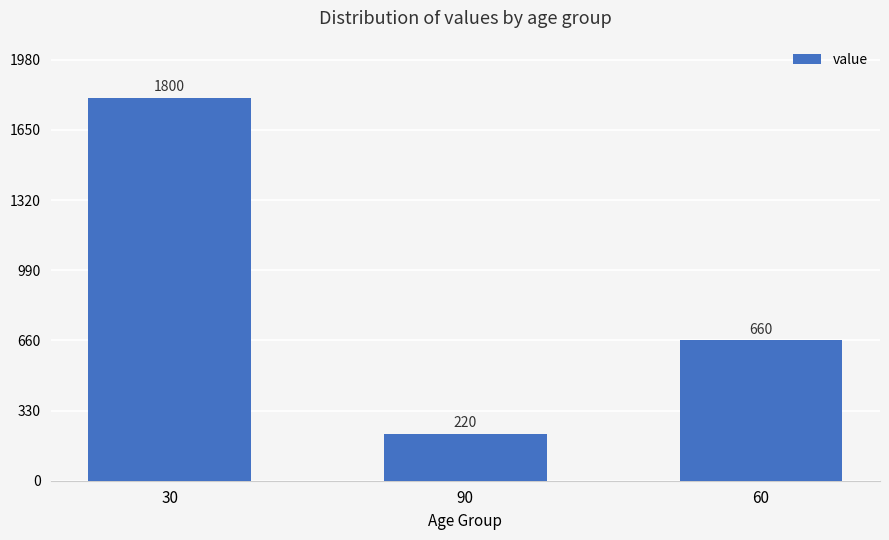

The chart shows a value of 3050 at 30. True or false?

False